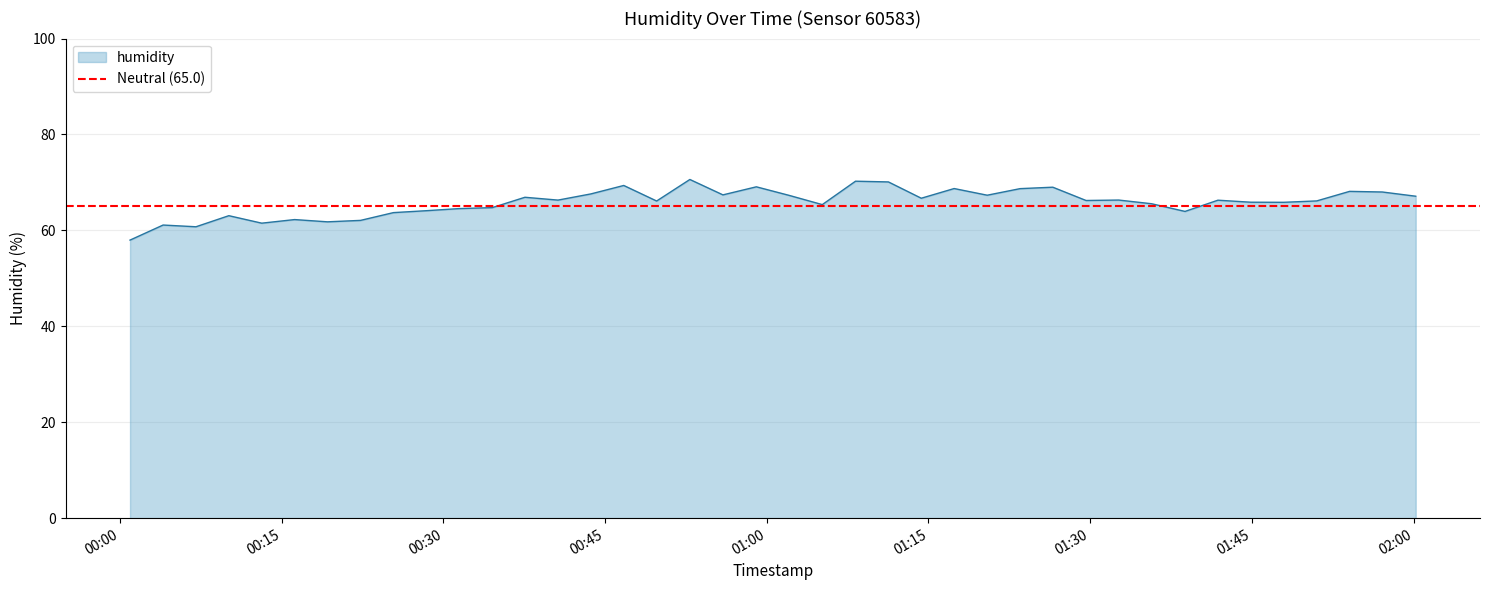

What is the ratio of the value at 2023-04-19T01:54:04 to the value at 2023-04-19T00:04:00?

1.1